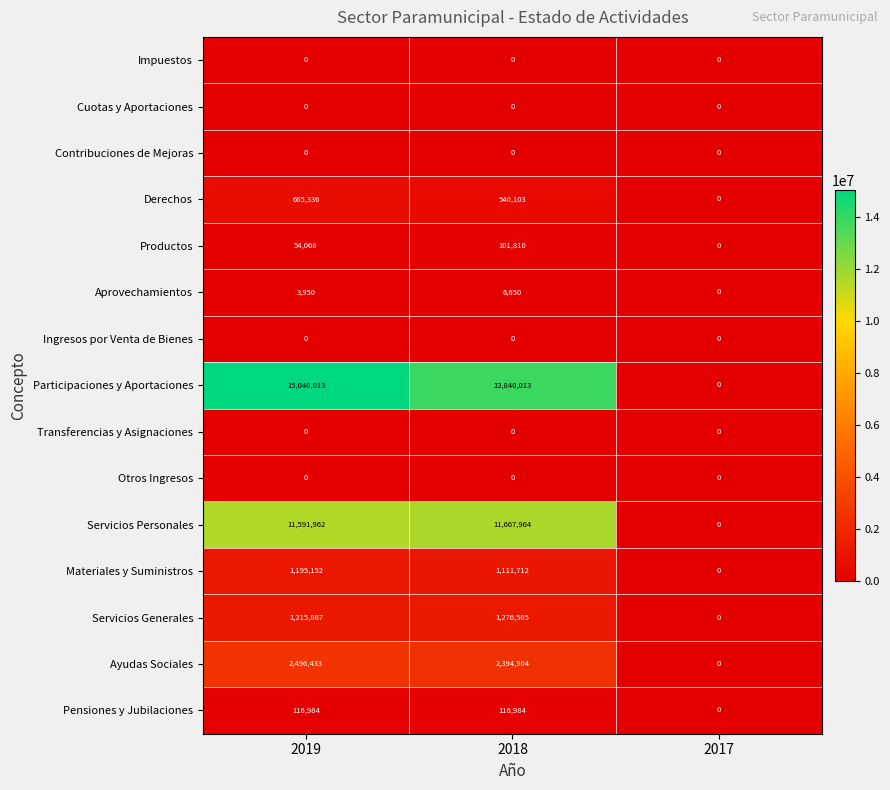

What is the average value of the Aprovechamientos series?

3533